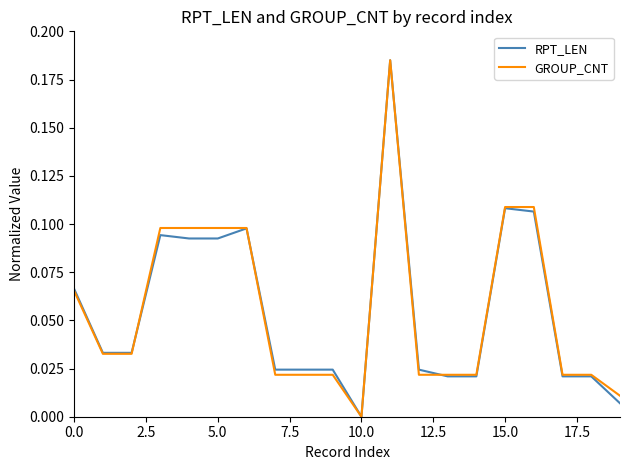

Which category has the lowest value across all series?

10.0